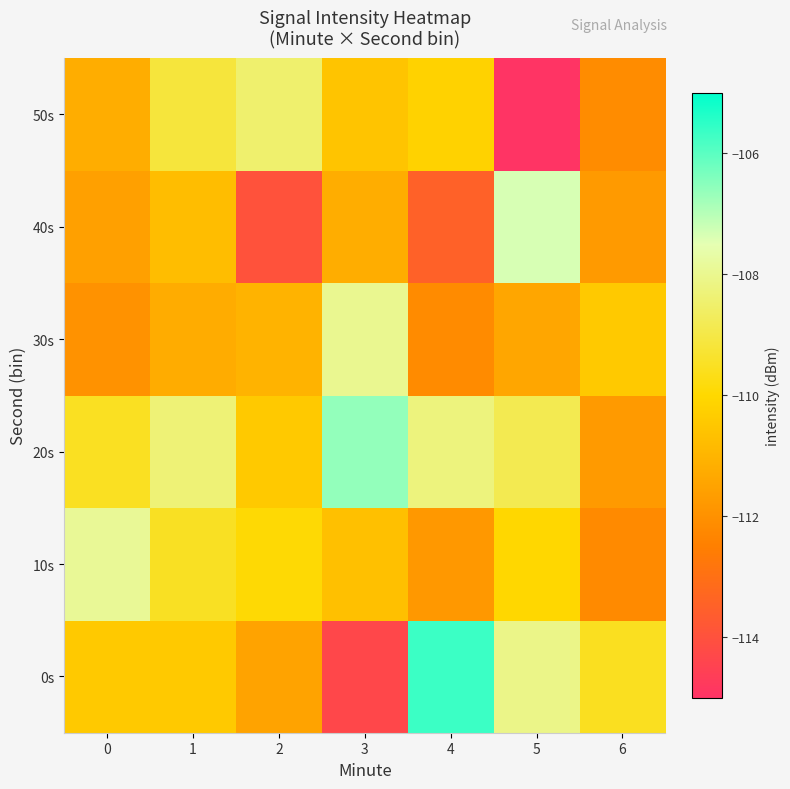

Which series has the widest spread of values?

0s